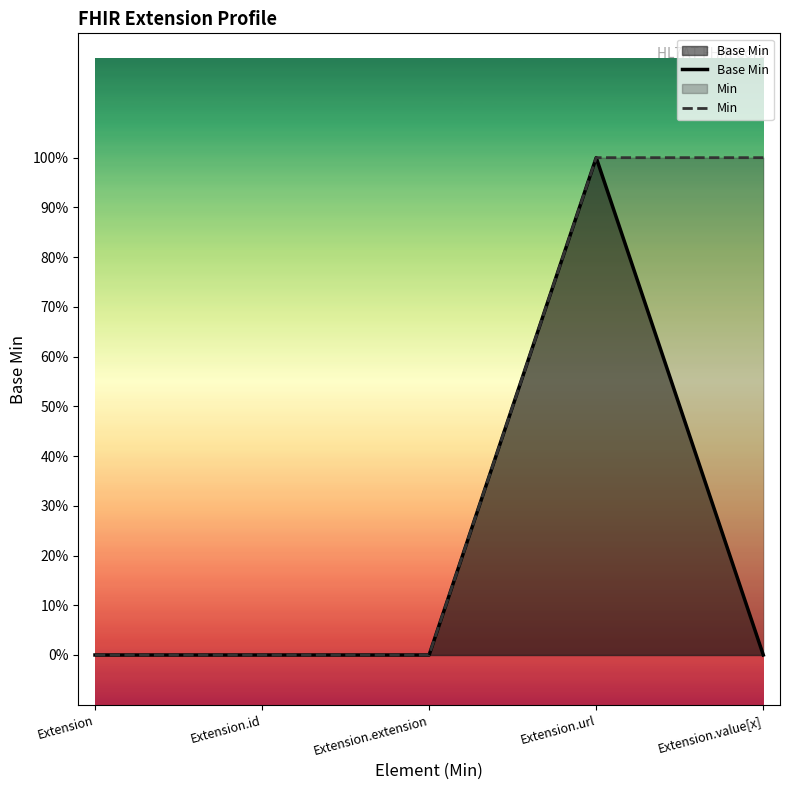

Reading right to left, list all the values displayed in this chart.

Base Min: Extension.value[x]=0	Extension.url=1	Extension.extension=0	Extension.id=0	Extension=0
Min: Extension.value[x]=1	Extension.url=1	Extension.extension=0	Extension.id=0	Extension=0